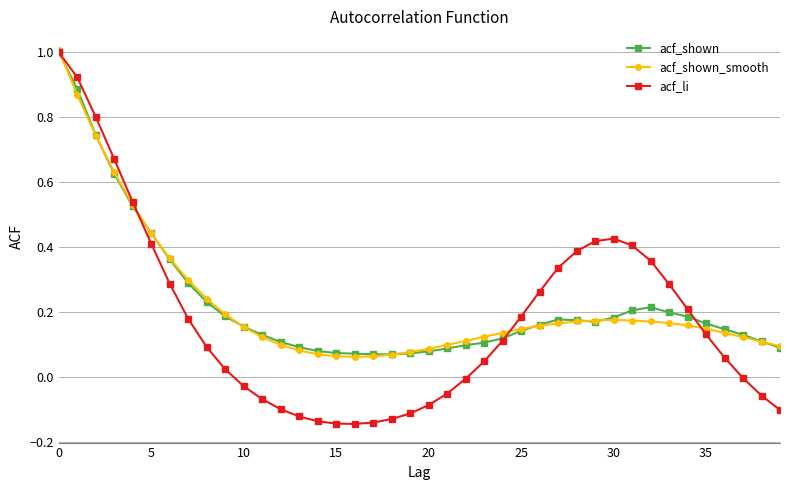

Which series has the largest range (max minus min)?

acf_li